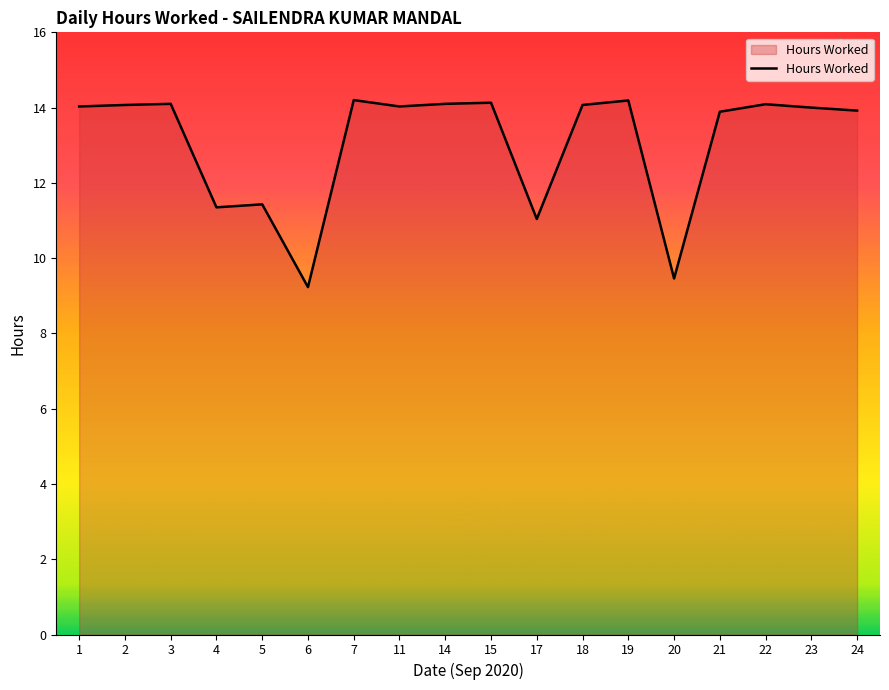

Which category has the lowest value across all series?

6